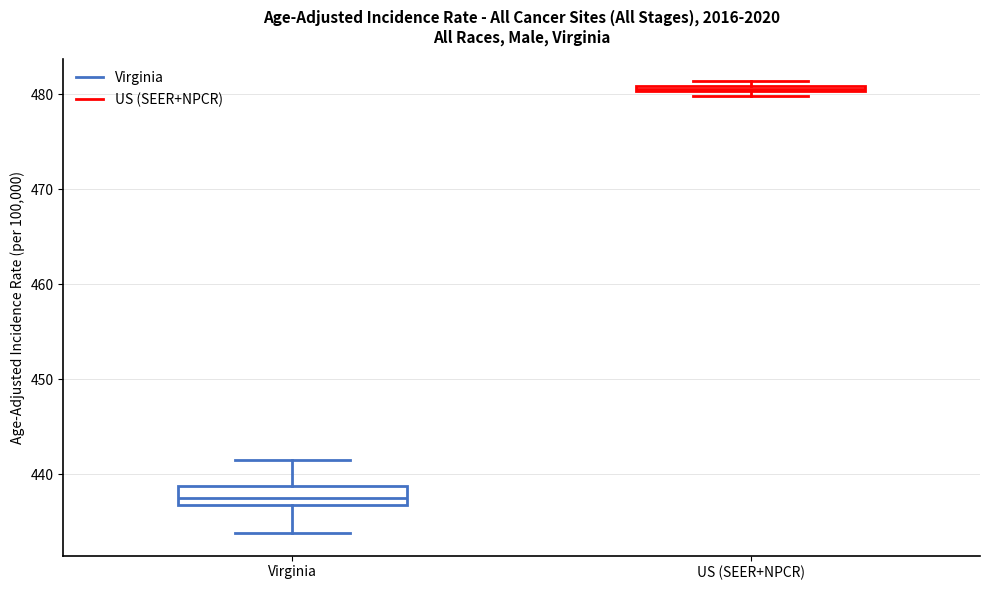

Which box's median line is the lowest?

Virginia